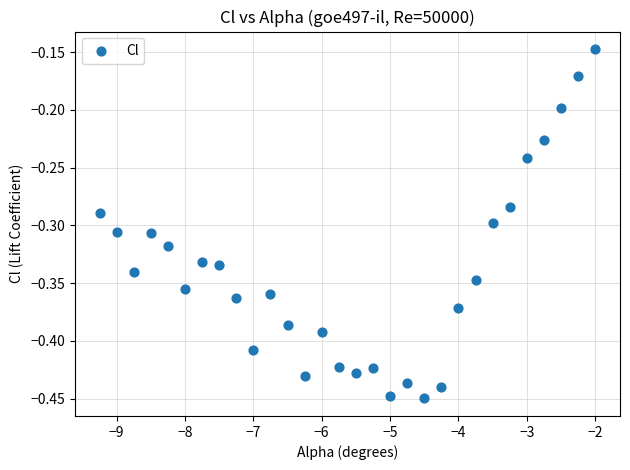

What is the range of Y values (max minus min)?

0.3